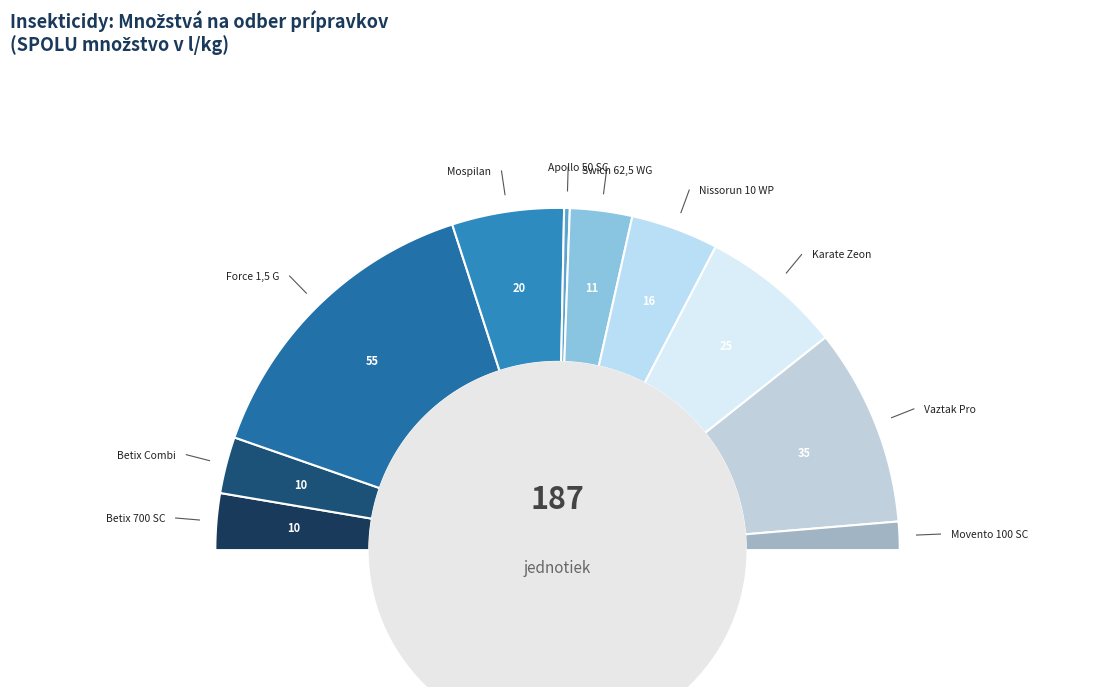

What percentage do Mospilan and Movento 100 SC together represent?

13.2%